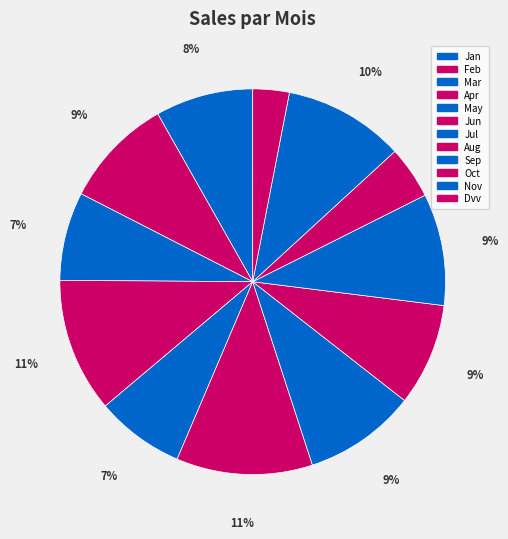

How many slices are in this pie chart?

12